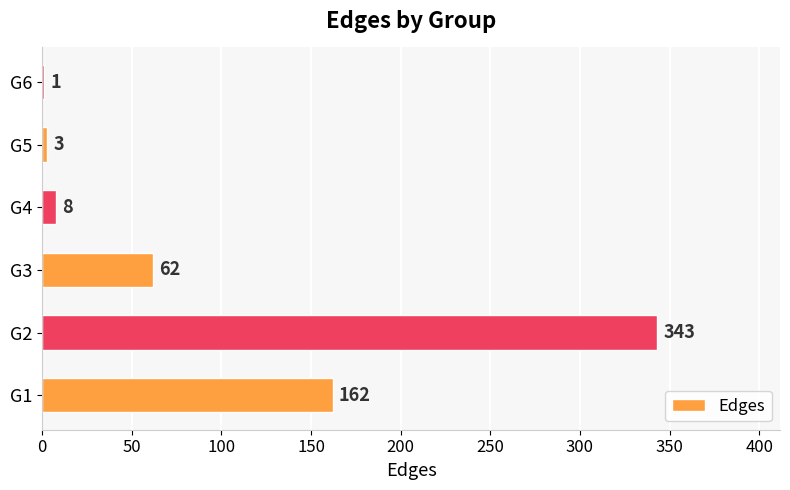

What is the maximum value shown in the chart?

343